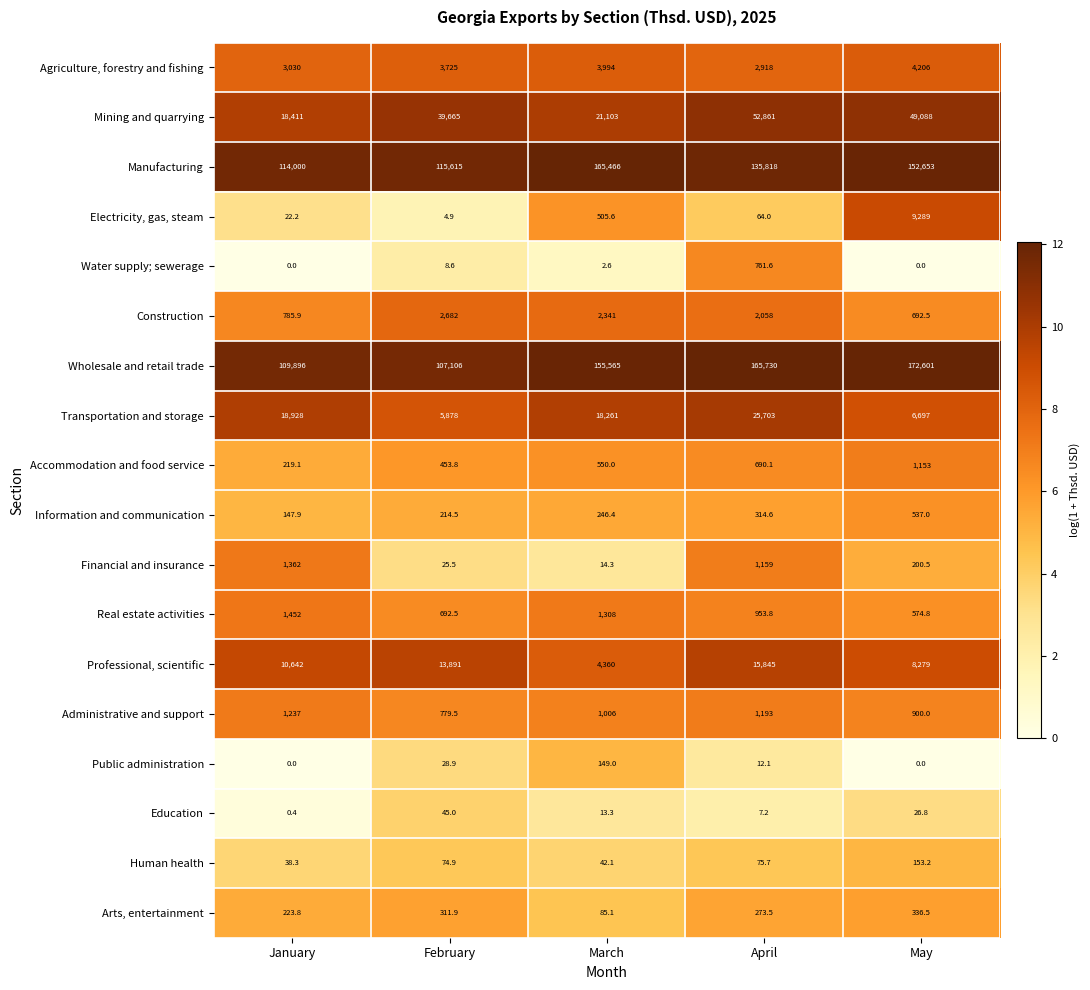

List the series in order of their peak value, lowest first.

Education, Public administration, Human health, Arts, entertainment, Information and communication, Water supply; sewerage, Accommodation and food service, Administrative and support, Financial and insurance, Real estate activities, Construction, Agriculture, forestry and fishing, Electricity, gas, steam, Professional, scientific, Transportation and storage, Mining and quarrying, Manufacturing, Wholesale and retail trade